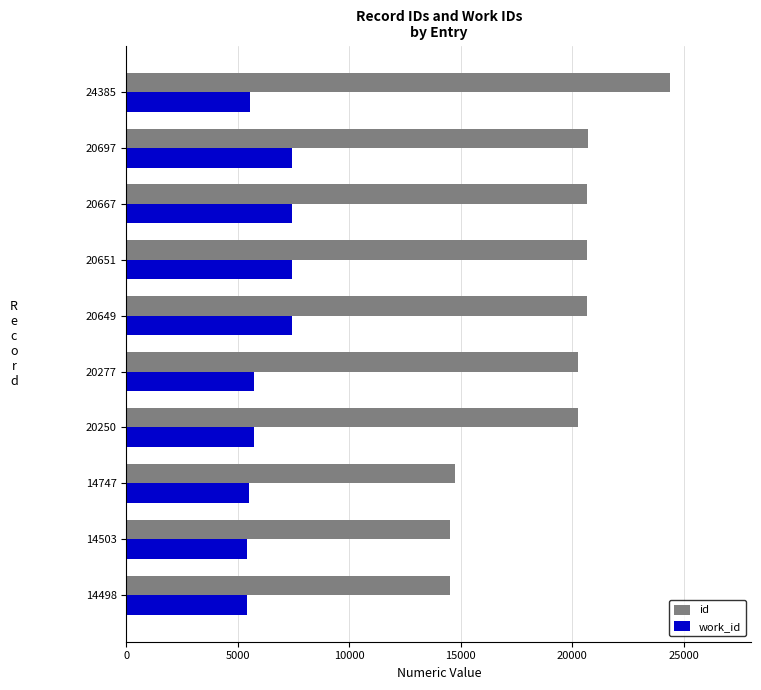

Is the value of work_id at 24385 greater than the value of id at 20649?

No